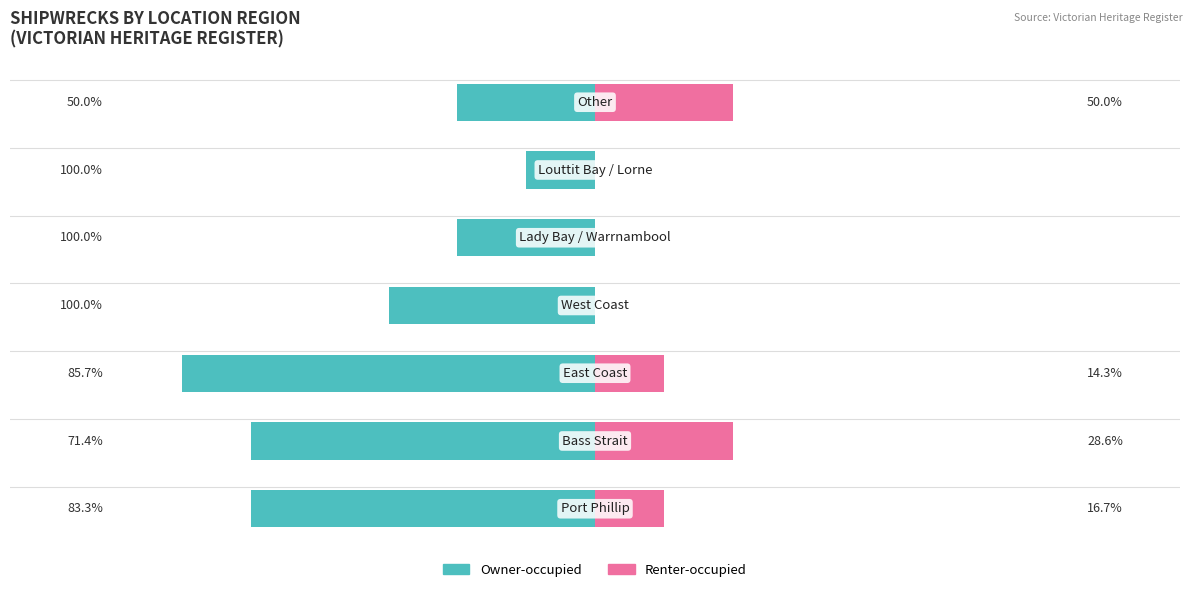

Reading left to right, transcribe all the data shown in this chart.

Owner-occupied: Port Phillip=5	Bass Strait=5	East Coast=6	West Coast=3	Lady Bay / Warrnambool=2	Louttit Bay / Lorne=1	Other=2
Renter-occupied: Port Phillip=1	Bass Strait=2	East Coast=1	West Coast=0	Lady Bay / Warrnambool=0	Louttit Bay / Lorne=0	Other=2